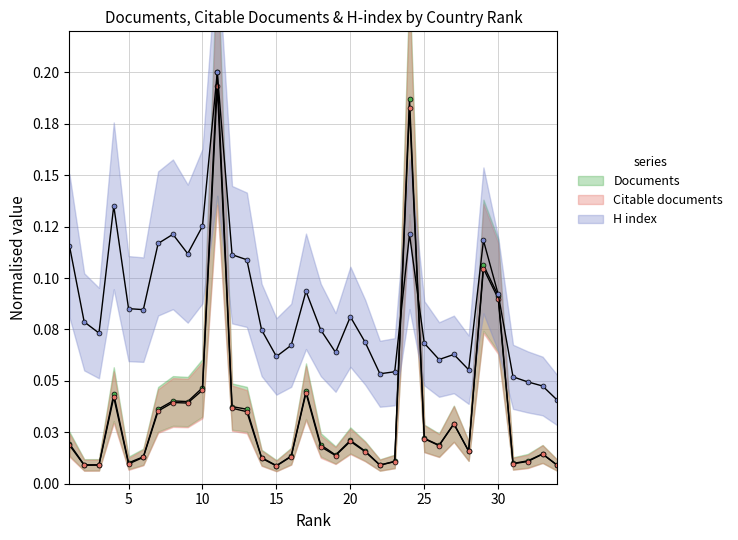

What is the maximum value shown in the chart?

0.2